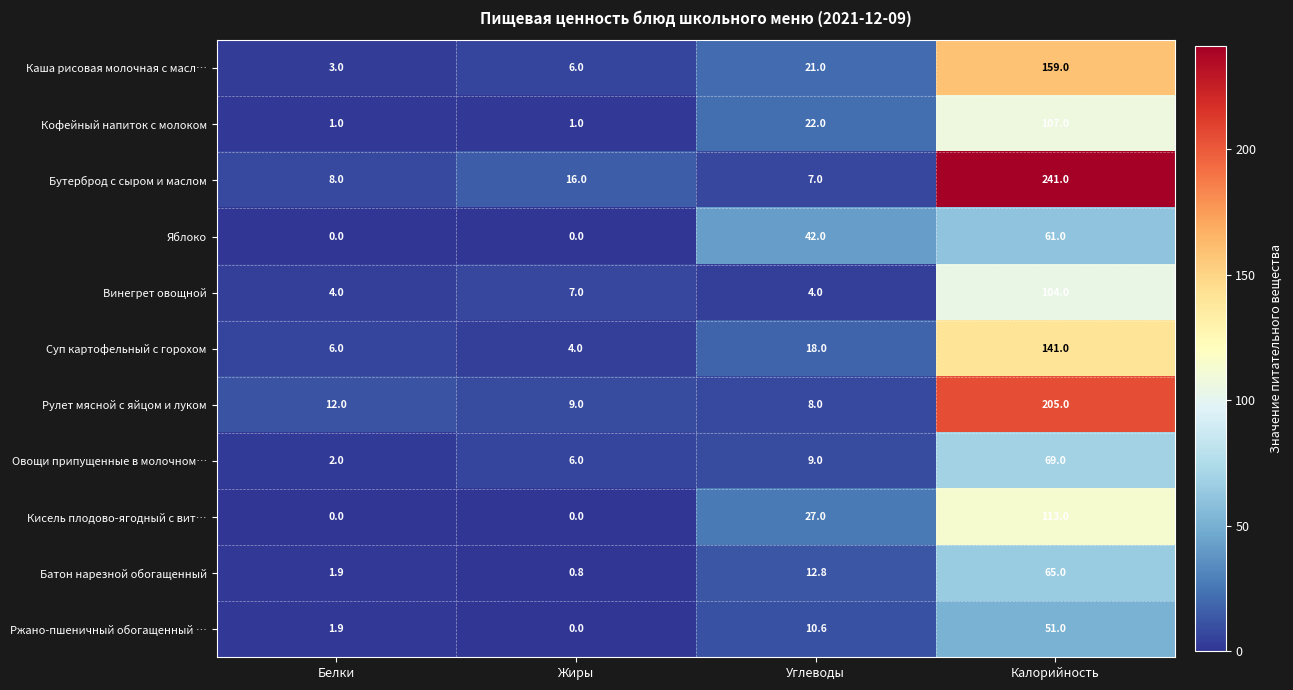

What is the greatest value displayed?

241.0